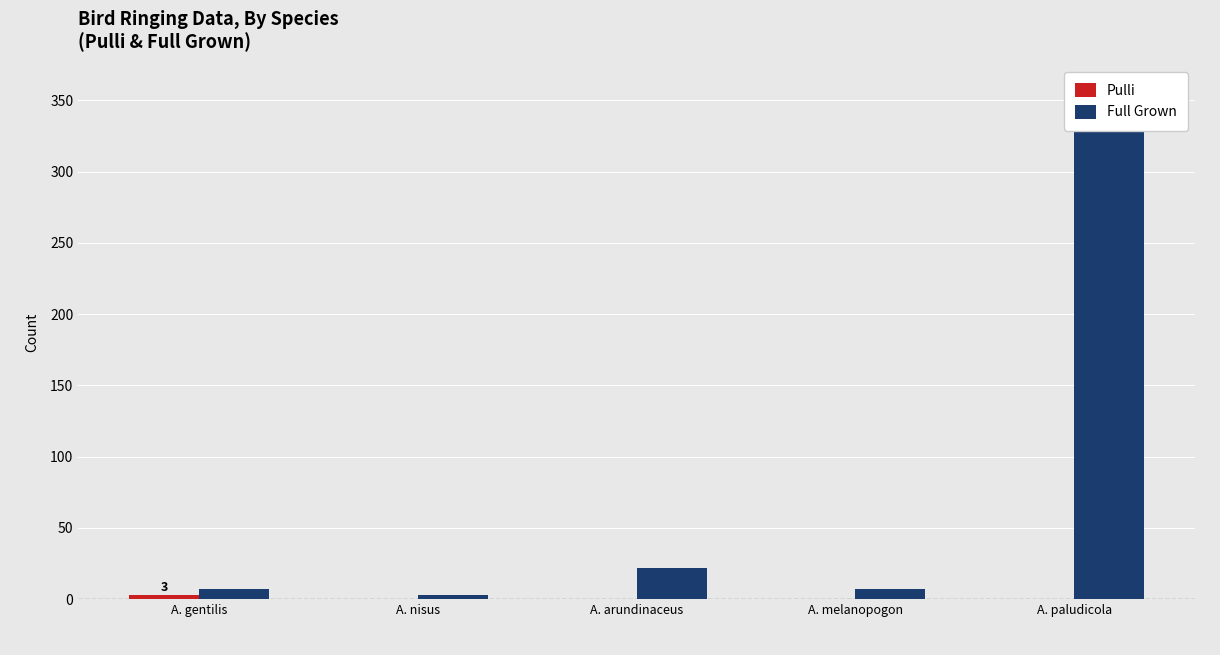

At which label is Pulli closest to 1?

A. nisus